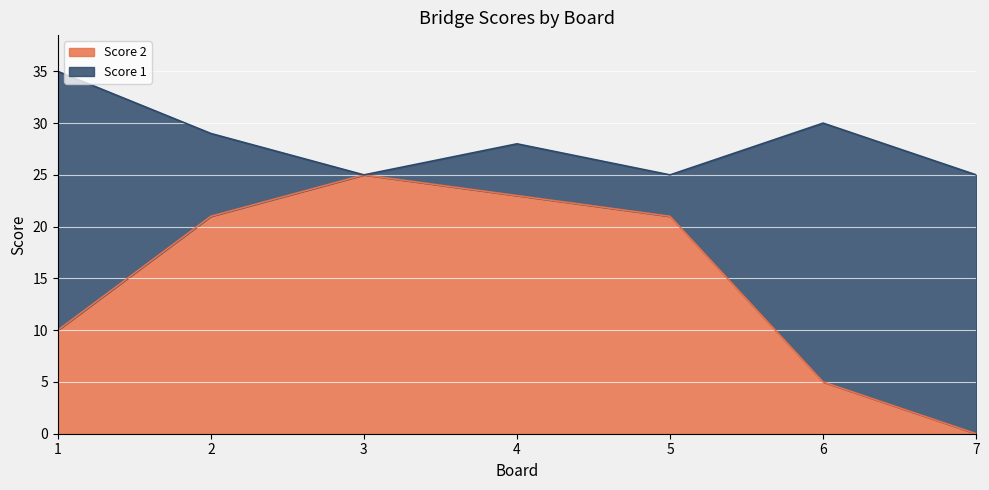

Which has a higher value, 7 or 2?

2